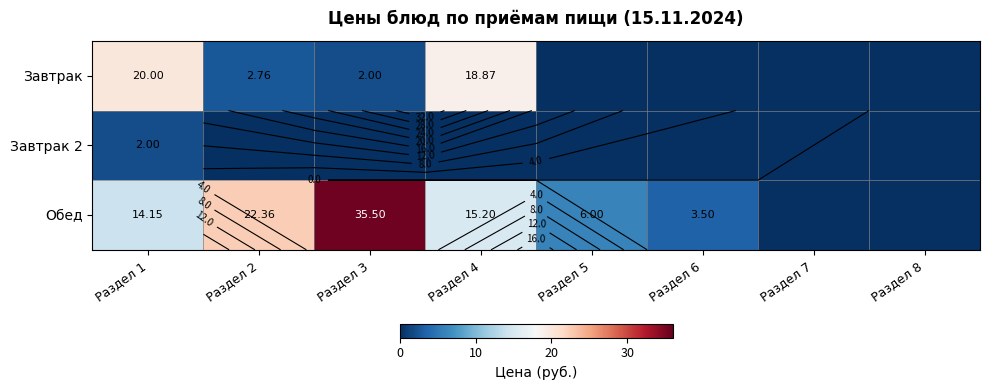

Which has a higher value, Раздел 8 or Раздел 5?

Раздел 8